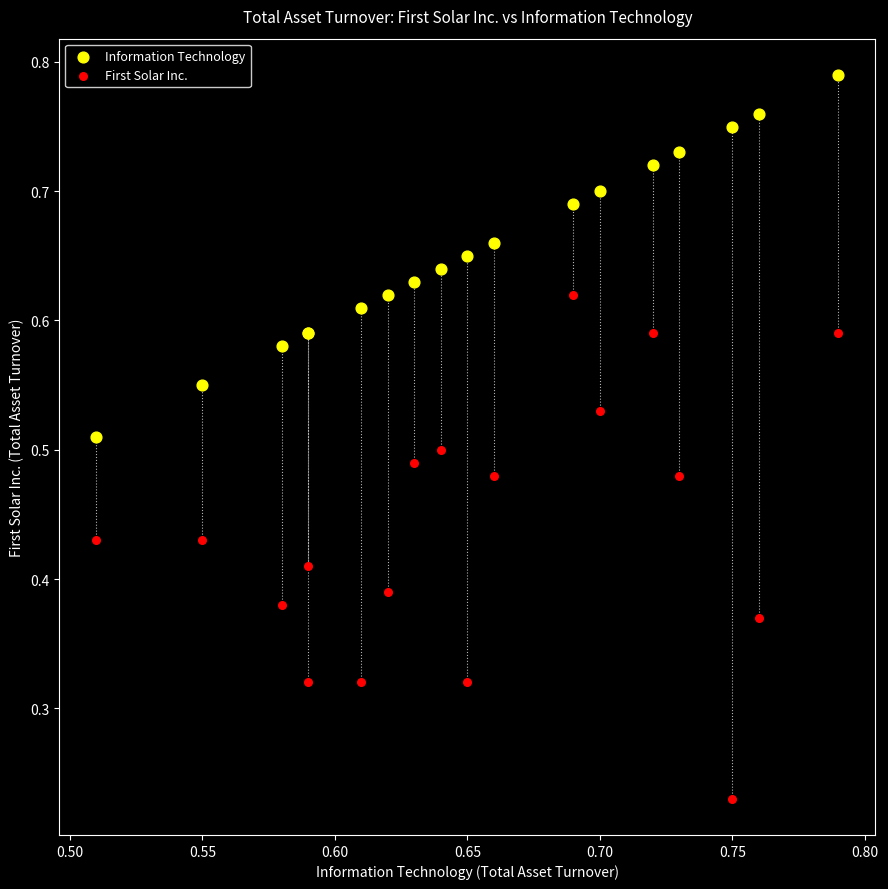

Which series reaches the maximum Y coordinate?

Information Technology